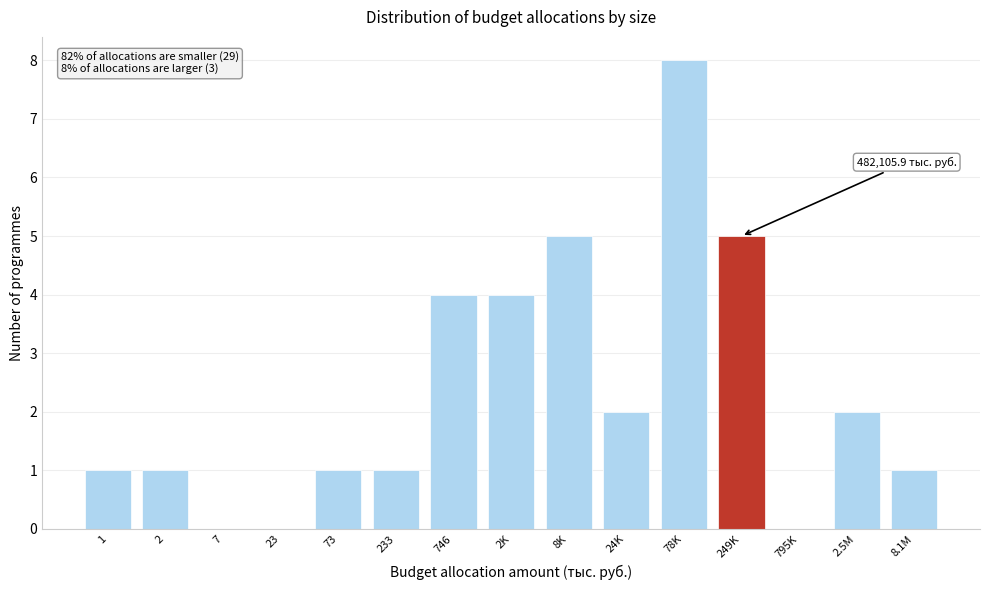

Reading left to right, transcribe all the data shown in this chart.

1=1	2=1	7=0	23=0	73=1	233=1	746=4	2K=4	8K=5	24K=2	78K=8	249K=5	795K=0	2.5M=2	8.1M=1